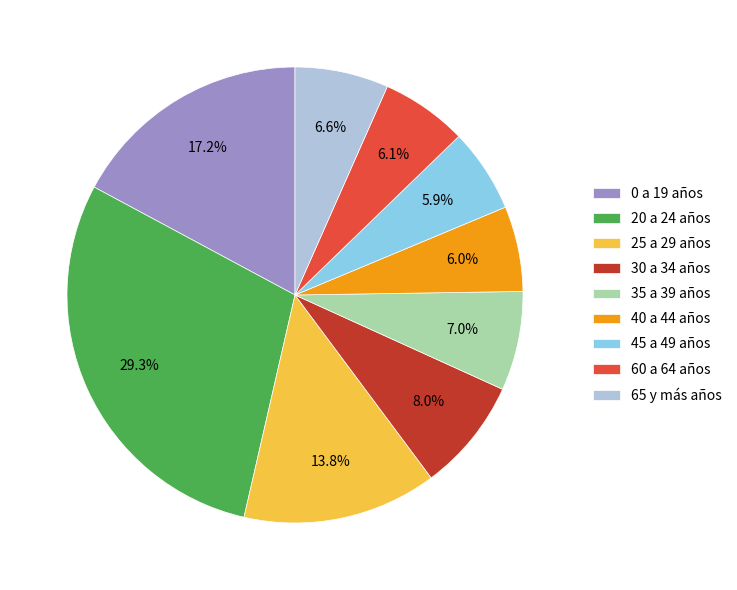

How much of the chart is everything except 40 a 44 años?

94.0%